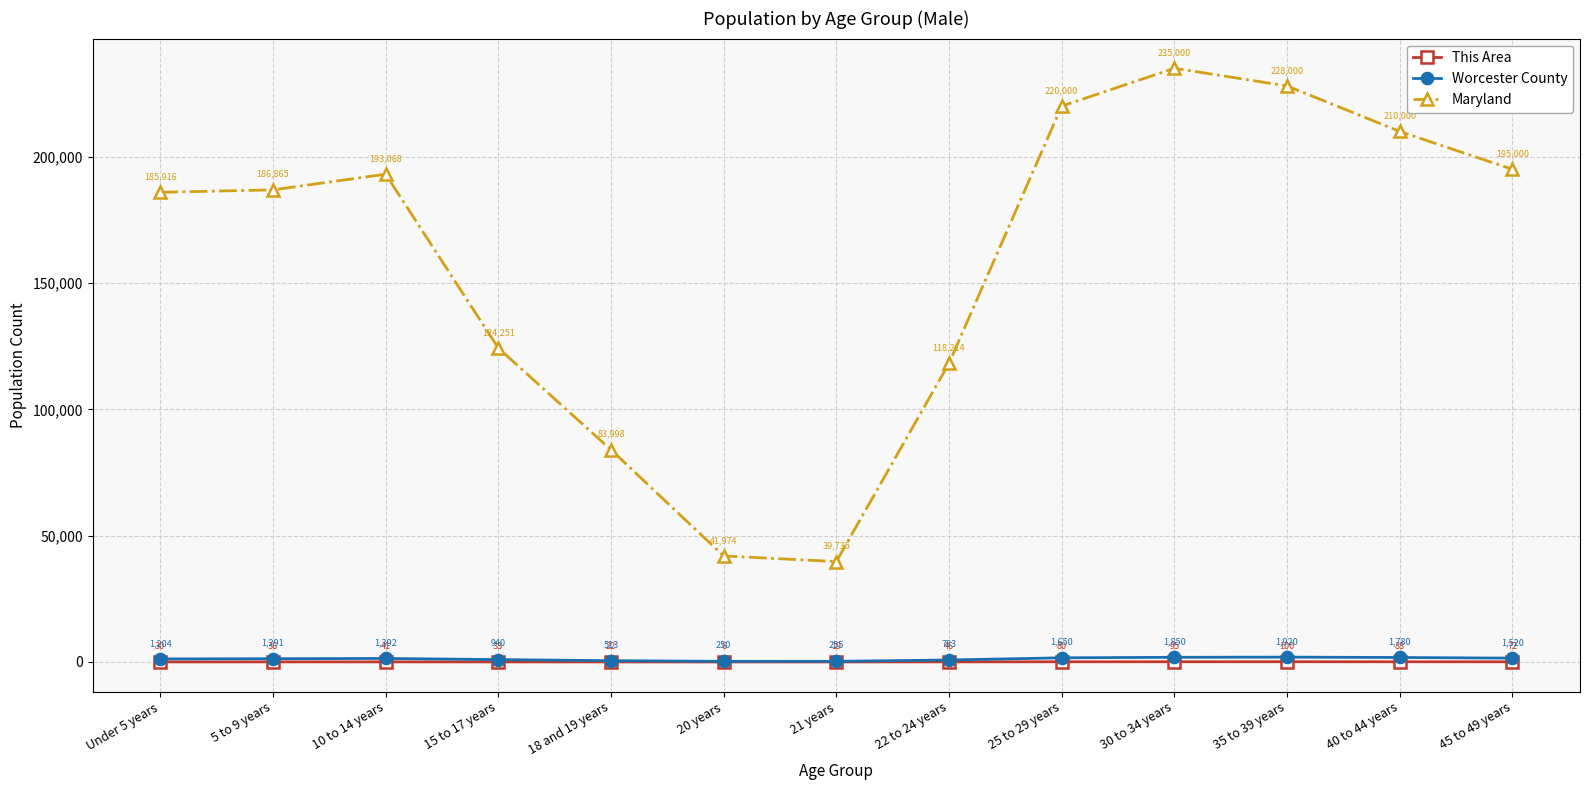

Reading left to right, list all the values displayed in this chart.

This Area: Under 5 years=30	5 to 9 years=36	10 to 14 years=41	15 to 17 years=33	18 and 19 years=22	20 years=6	21 years=19	22 to 24 years=46	25 to 29 years=80	30 to 34 years=95	35 to 39 years=100	40 to 44 years=88	45 to 49 years=72
Worcester County: Under 5 years=1204	5 to 9 years=1291	10 to 14 years=1392	15 to 17 years=940	18 and 19 years=513	20 years=250	21 years=255	22 to 24 years=783	25 to 29 years=1650	30 to 34 years=1850	35 to 39 years=1920	40 to 44 years=1780	45 to 49 years=1520
Maryland: Under 5 years=185916	5 to 9 years=186865	10 to 14 years=193068	15 to 17 years=124251	18 and 19 years=83998	20 years=41974	21 years=39735	22 to 24 years=118214	25 to 29 years=220000	30 to 34 years=235000	35 to 39 years=228000	40 to 44 years=210000	45 to 49 years=195000